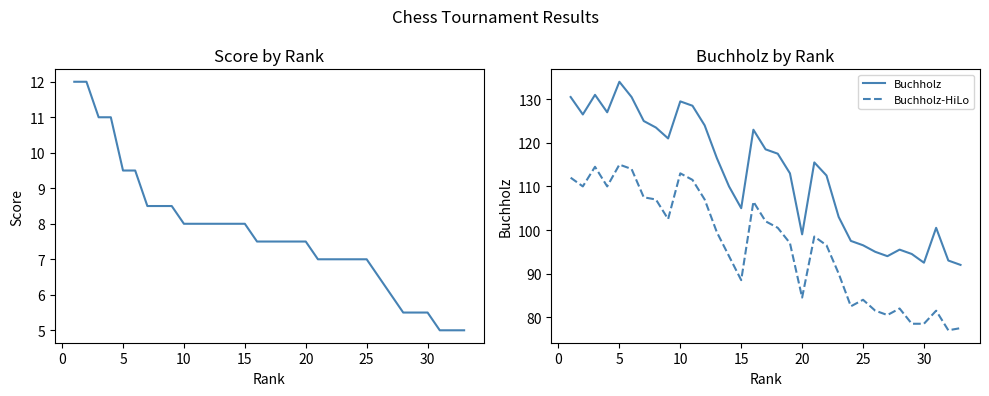

True or false: Score and Buchholz-HiLo cross at least once.

False